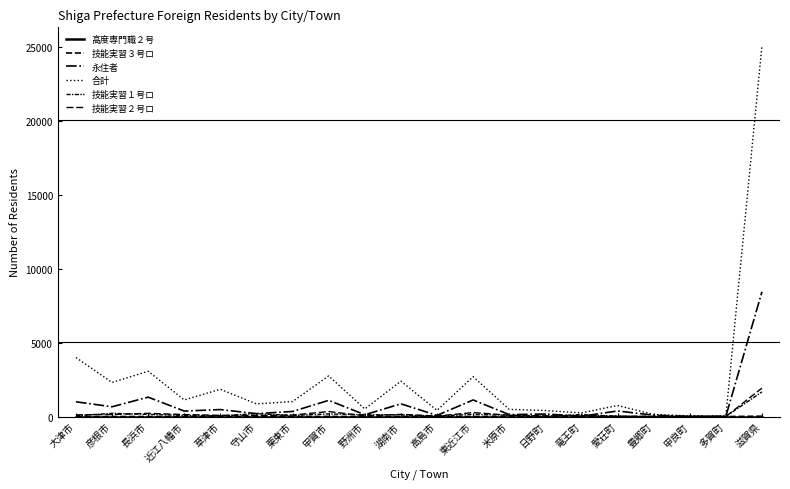

How many lines are shown in the chart?

6